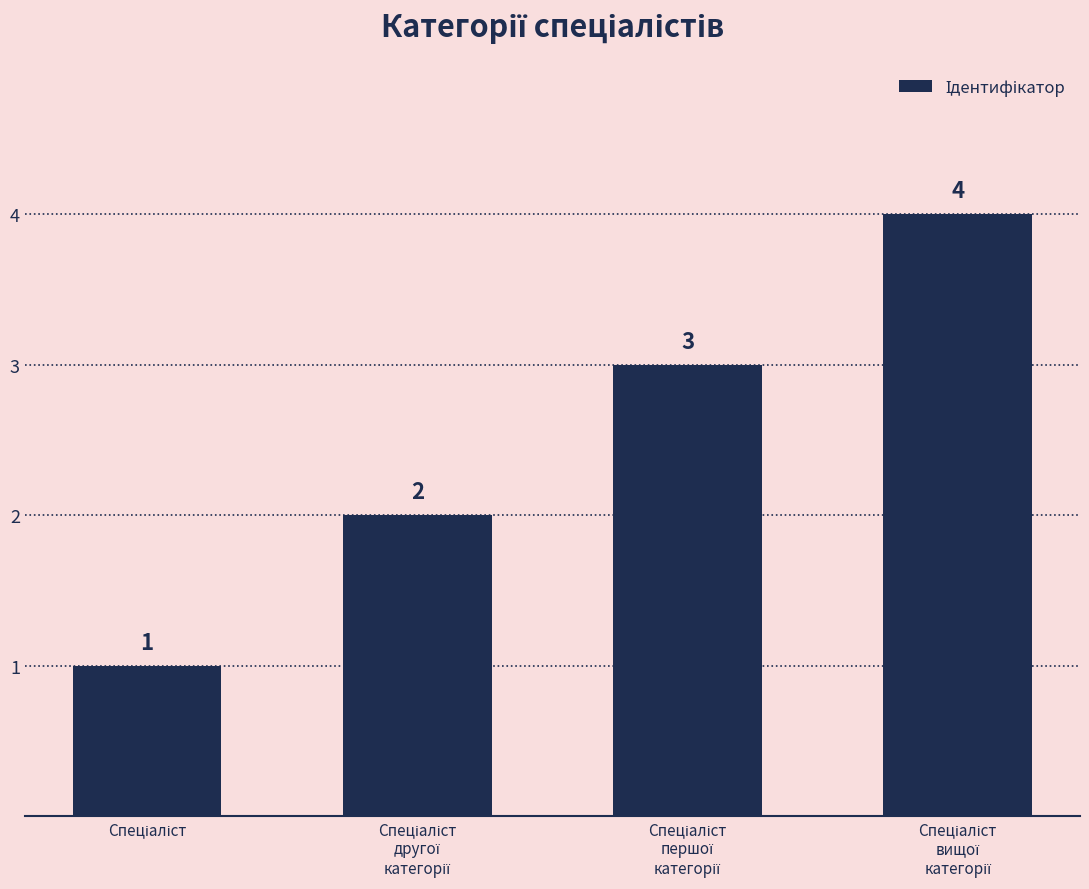

What is the greatest value displayed?

4